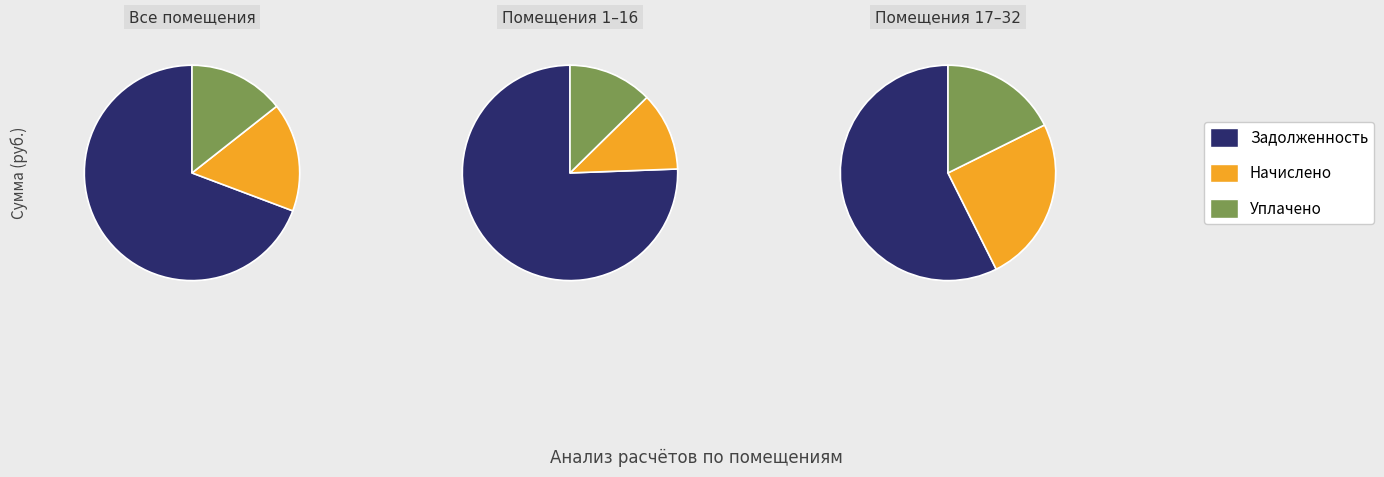

What is the difference between the highest and lowest values at 1?

11236.0